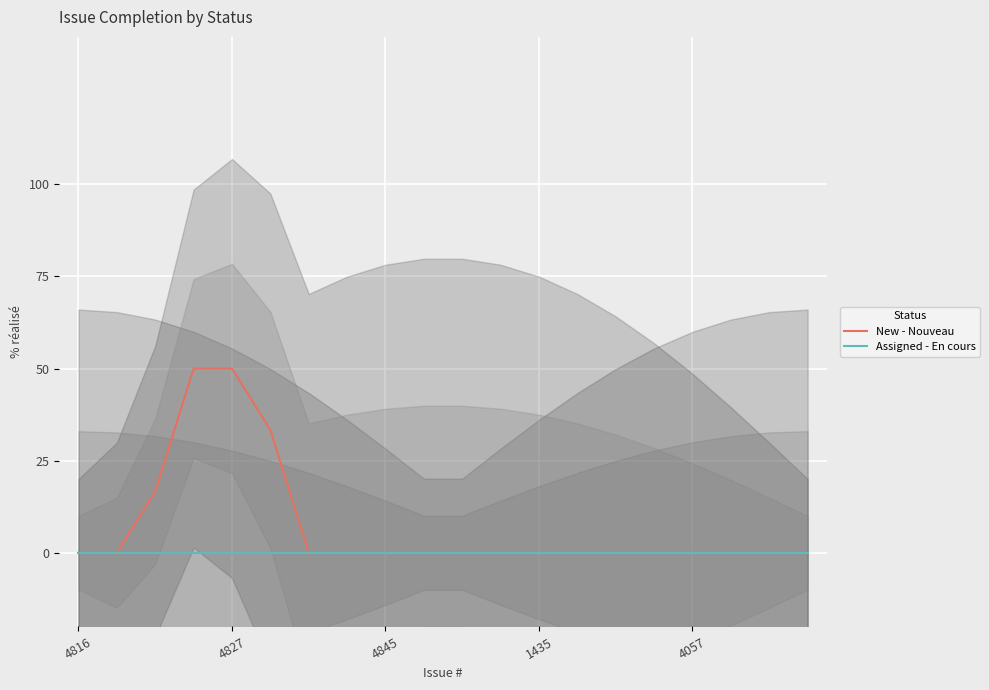

The value of New - Nouveau at 11 is -23.9. True or false?

False